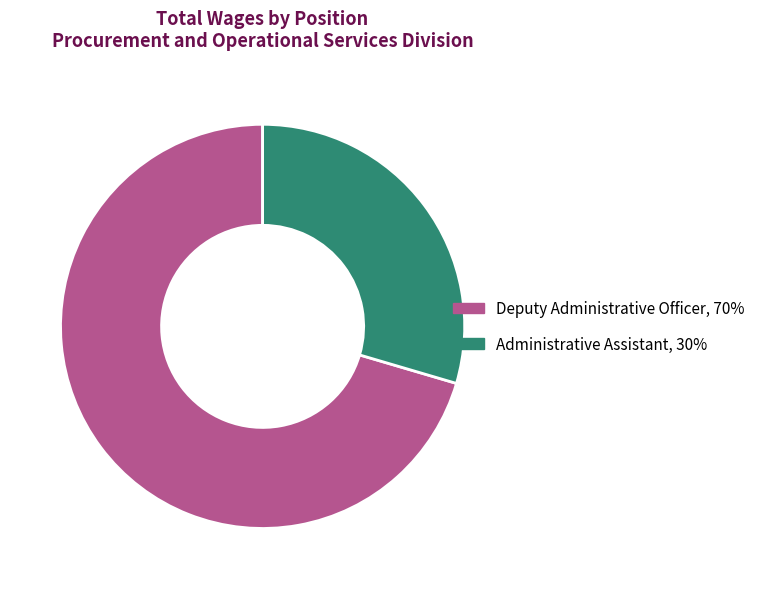

Which has a higher value, Administrative Assistant or Deputy Administrative Officer?

Deputy Administrative Officer